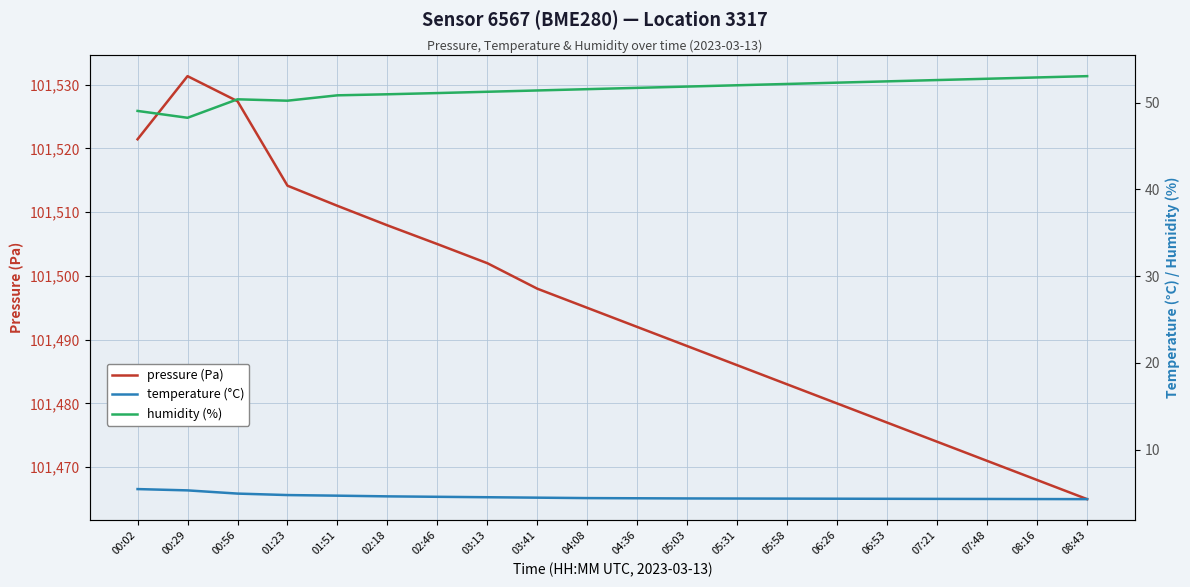

At which category does pressure (Pa) reach its first local peak?

00:29